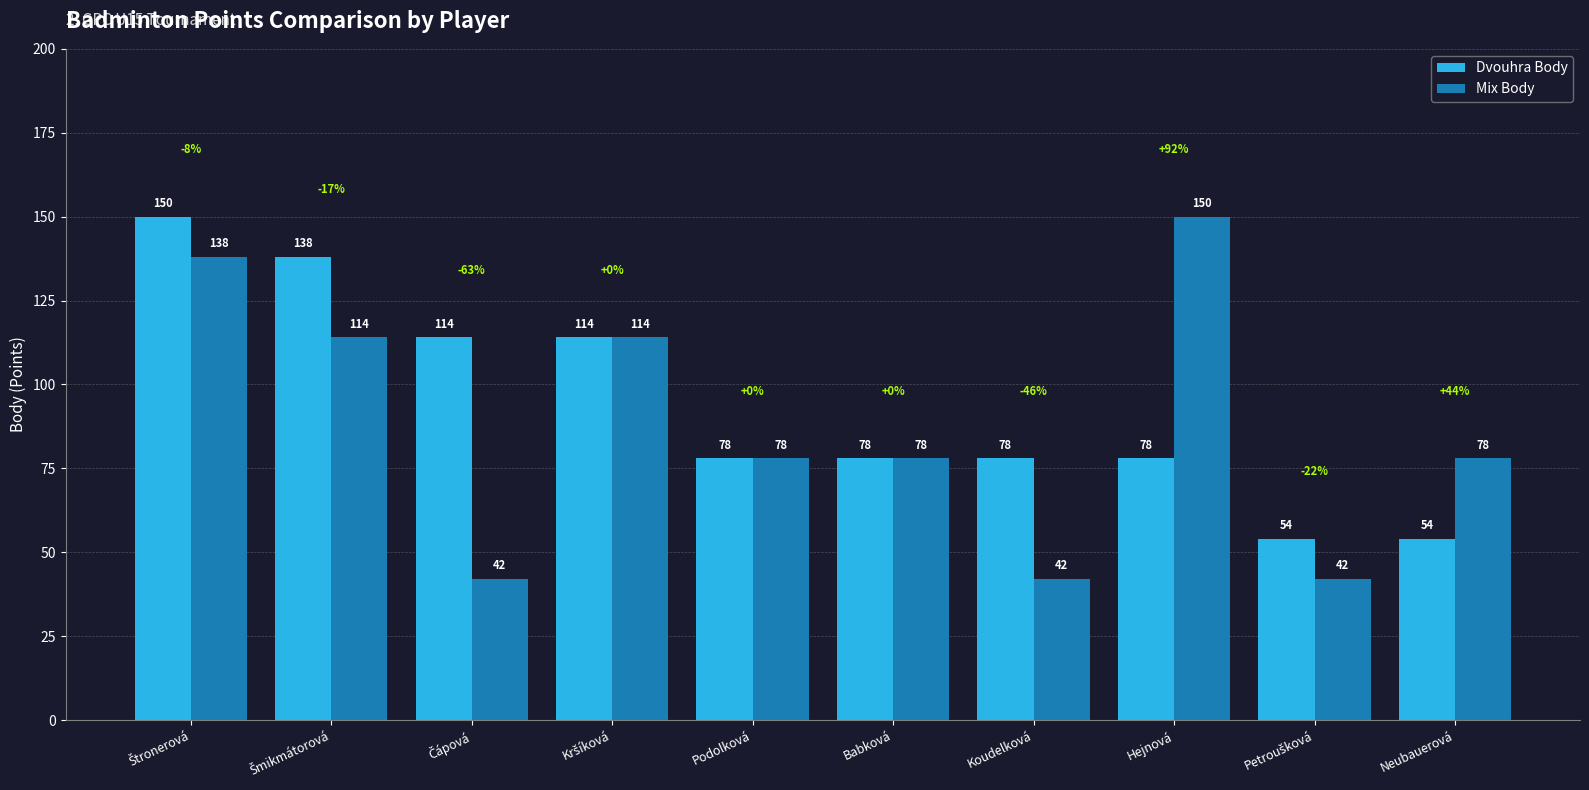

Does the chart contain stacked bars?

No